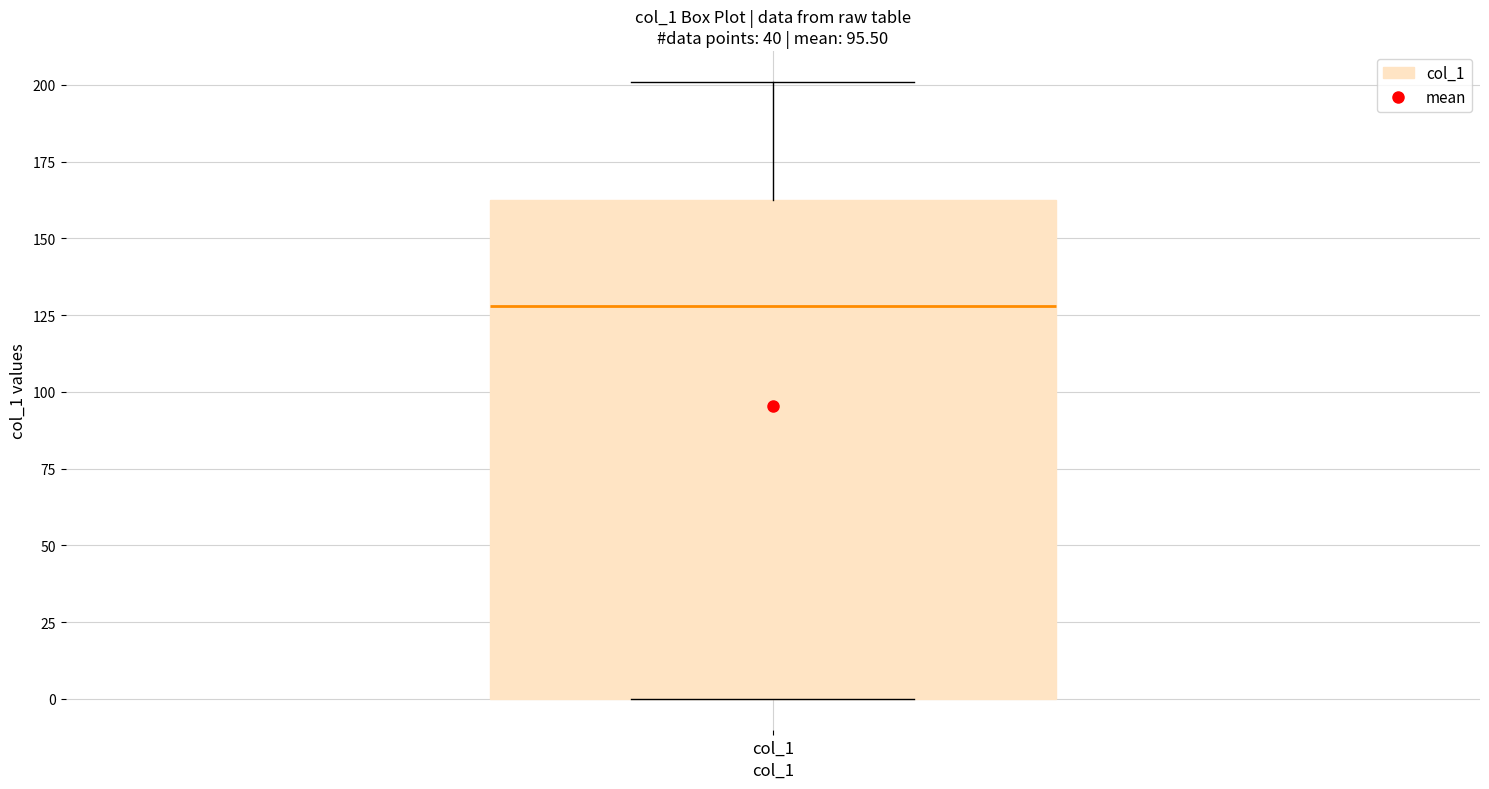

Where does the median line of the box for col_1 sit on the y-axis? The values are not printed on the chart, so give them approximately, as read against the axis.

130